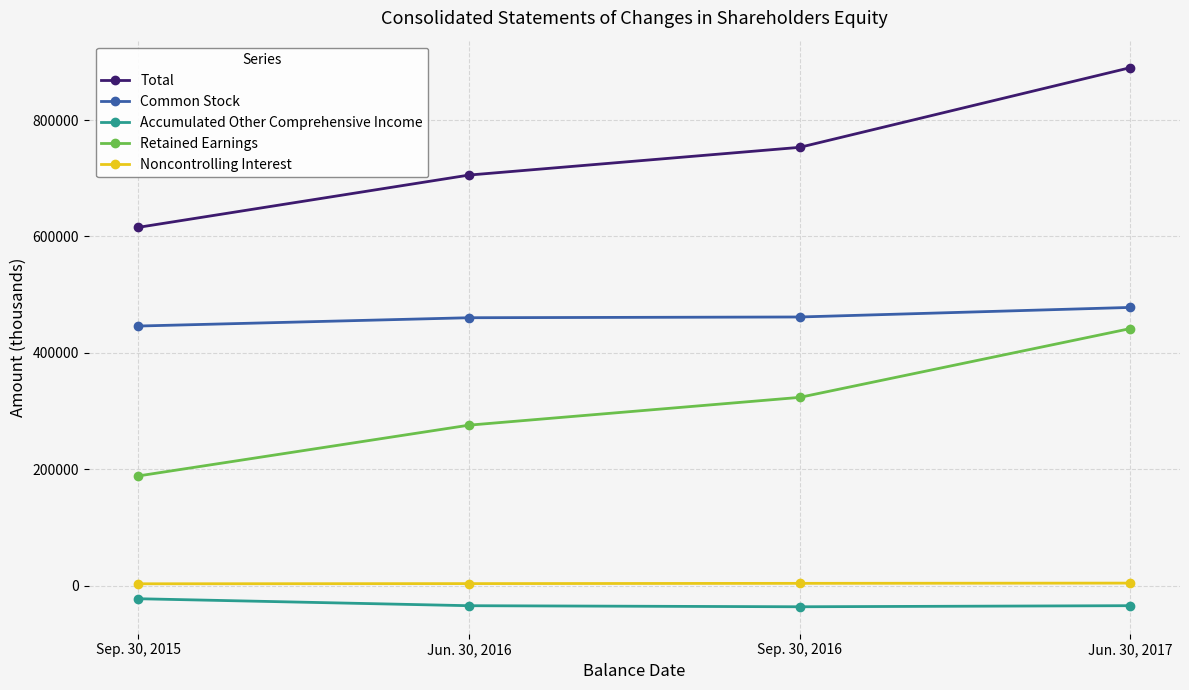

The value of Total at Sep. 30, 2015 is 1102435. True or false?

False